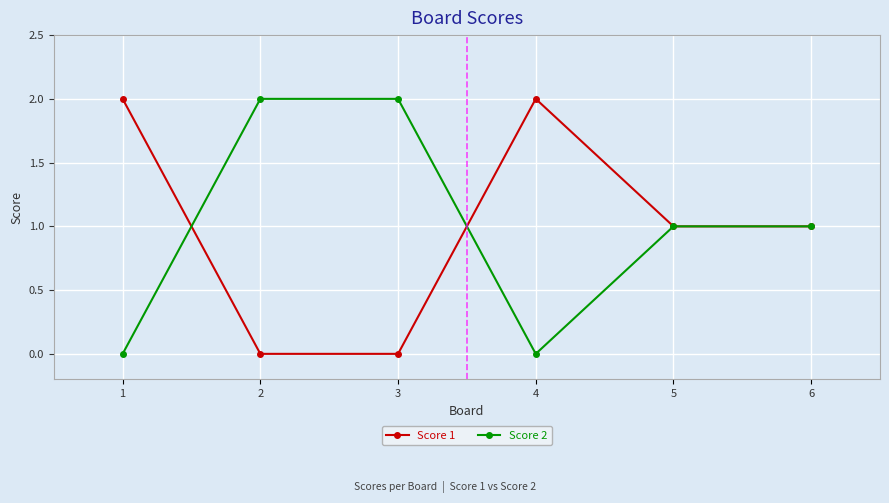

At 3, list the series in order from largest to smallest.

Score 2, Score 1